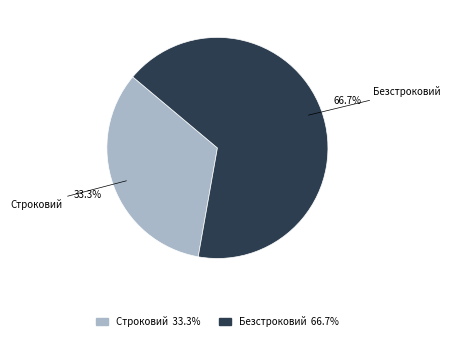

The Безстроковий slice represents 53% of the pie. True or false?

False